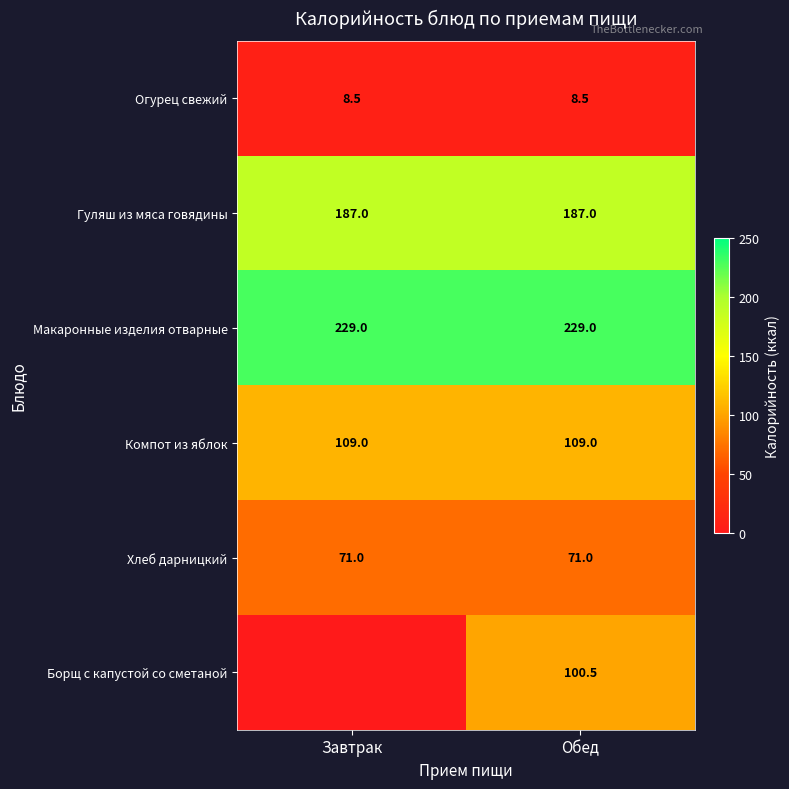

How many categories are shown in the chart?

2